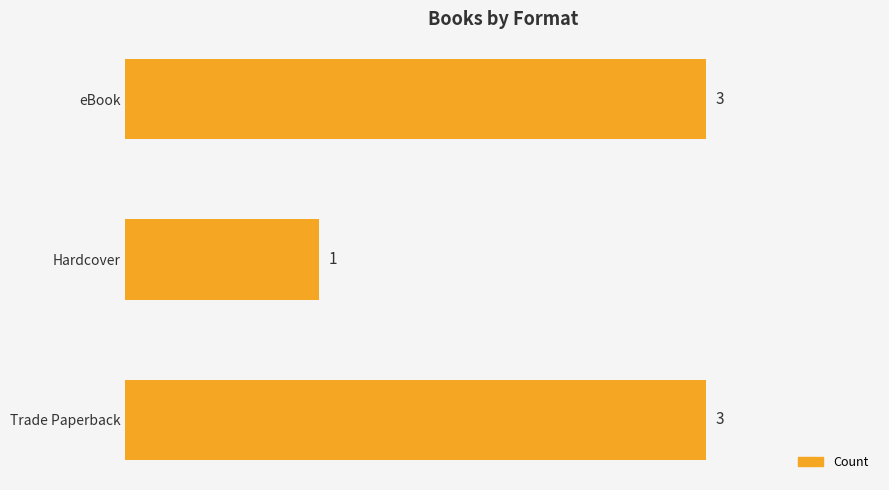

What is the ratio of the value at Hardcover to the value at eBook?

0.3